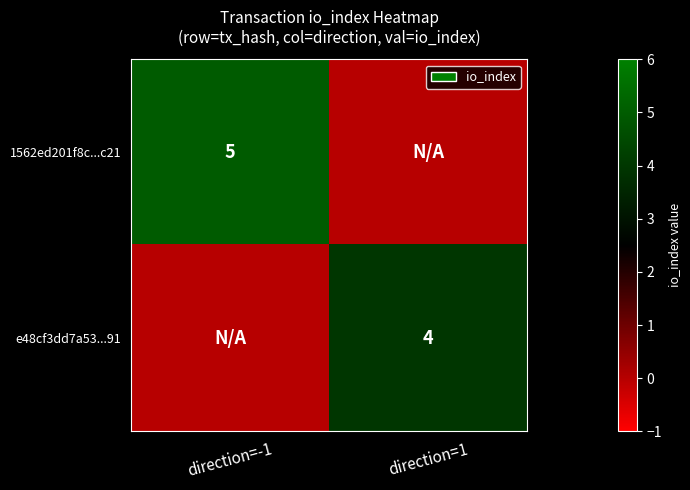

At how many categories does at least one series exceed 0?

2